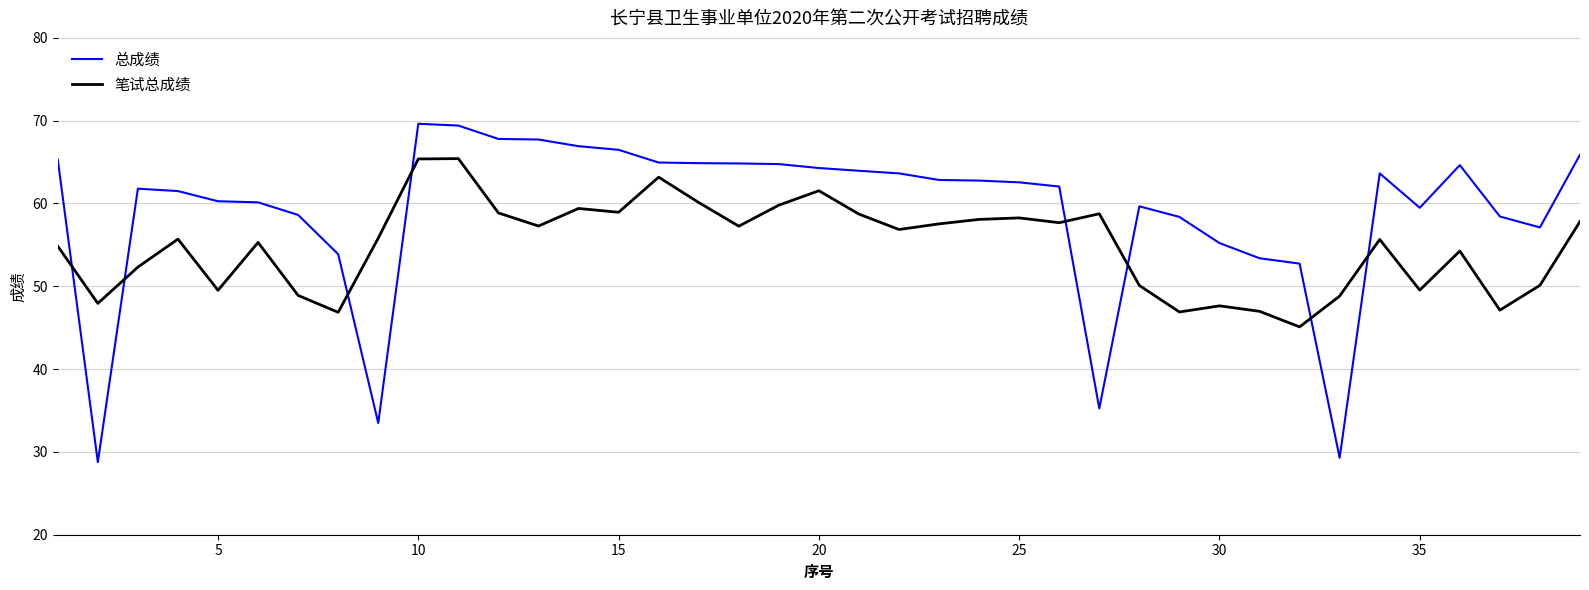

Is this an area chart (filled region under the line)?

No